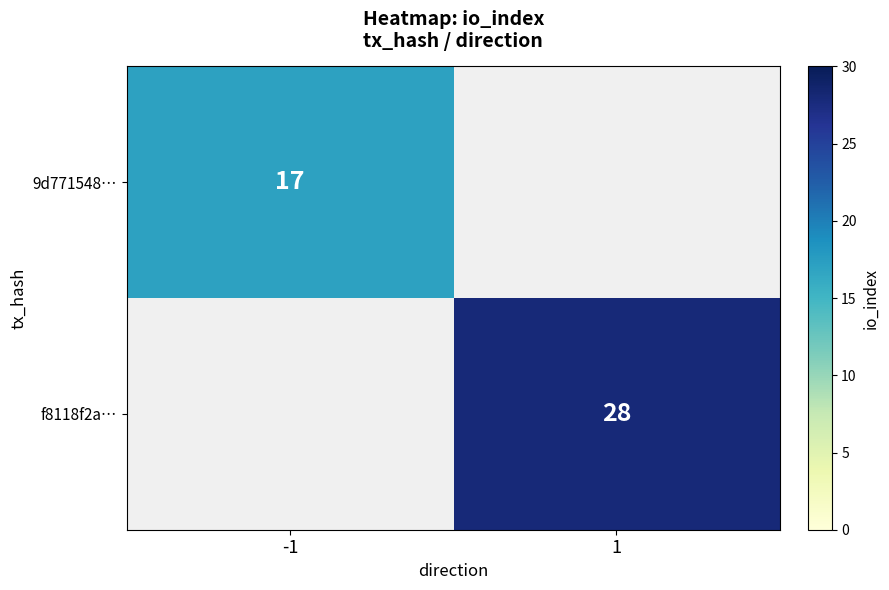

Is it true that f8118f2a… equals 28 at 1?

True